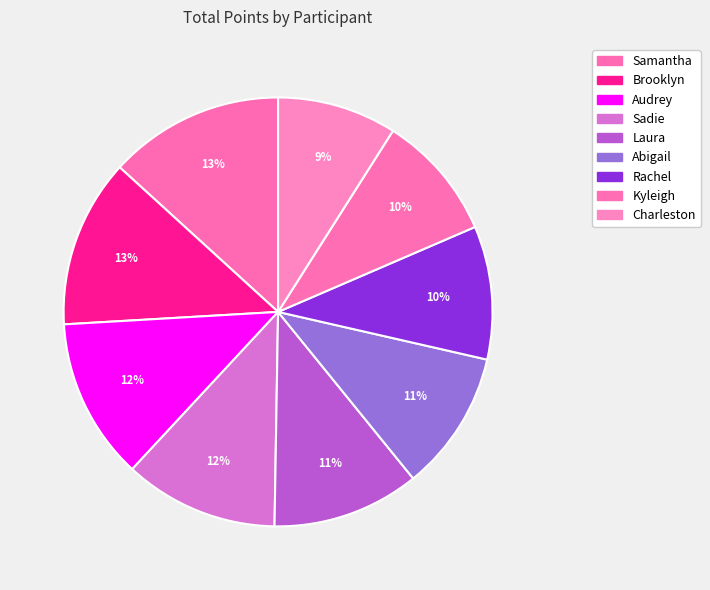

How many segments does this pie chart have?

9